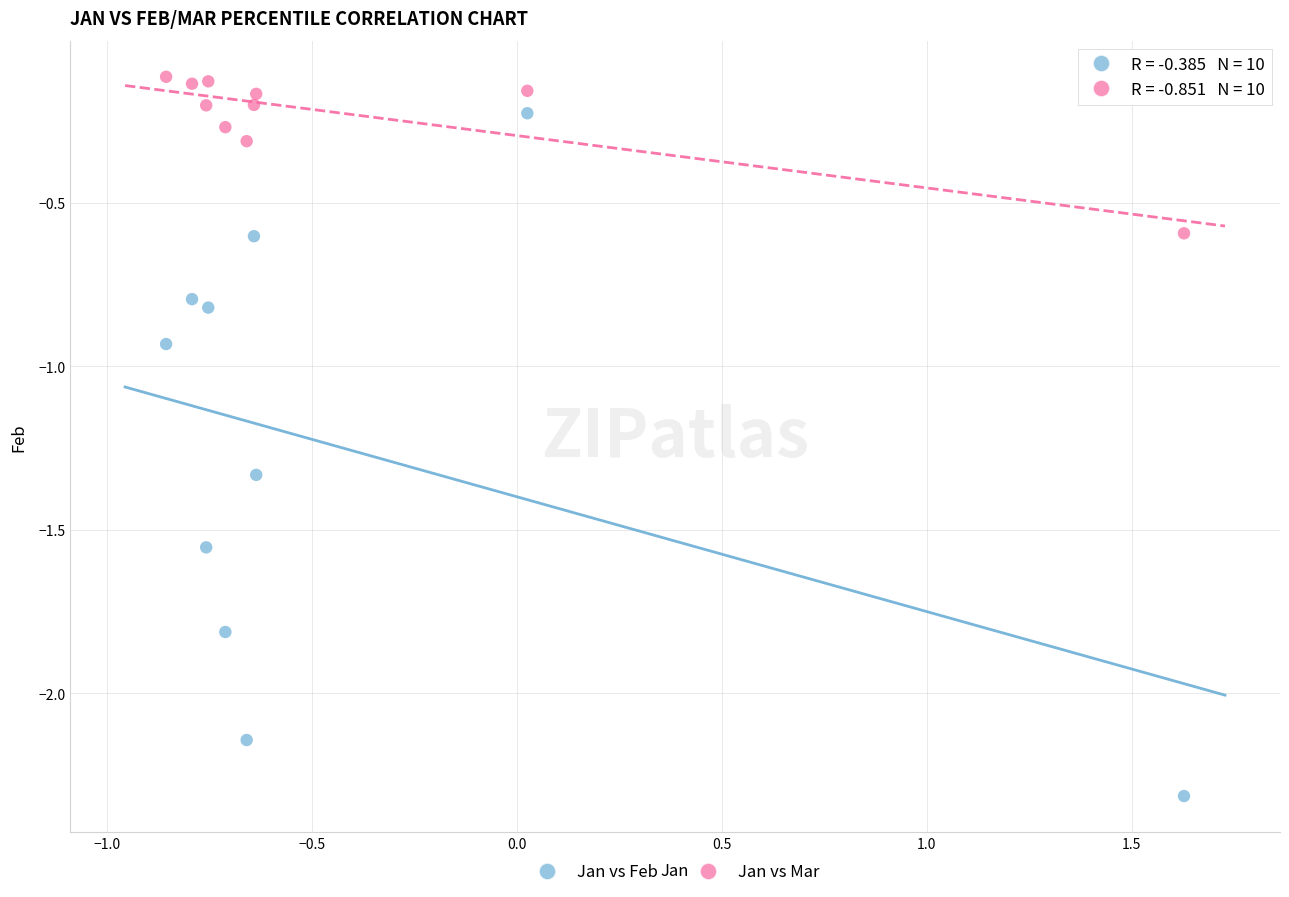

Which series has the largest Y range (max minus min)?

Jan vs Feb